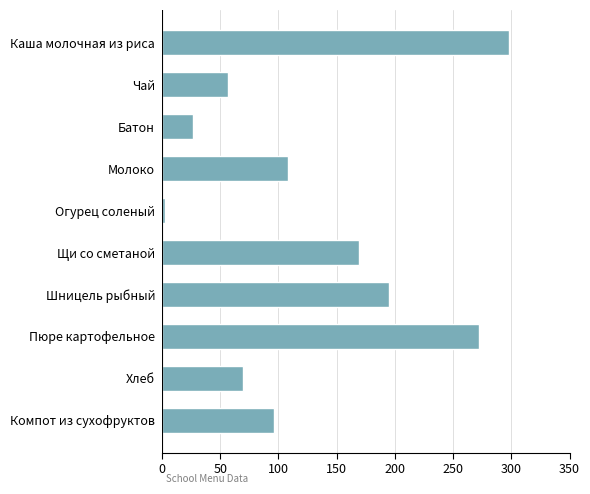

Rank the categories by value from lowest to highest.

Огурец соленый, Батон, Чай, Хлеб, Компот из сухофруктов, Молоко, Щи со сметаной, Шницель рыбный, Пюре картофельное, Каша молочная из риса